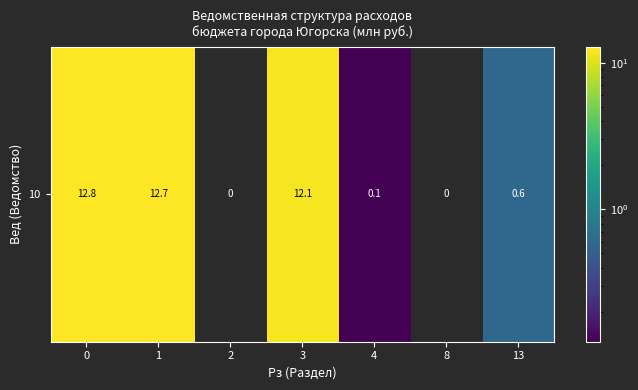

What is the average value?

5.5